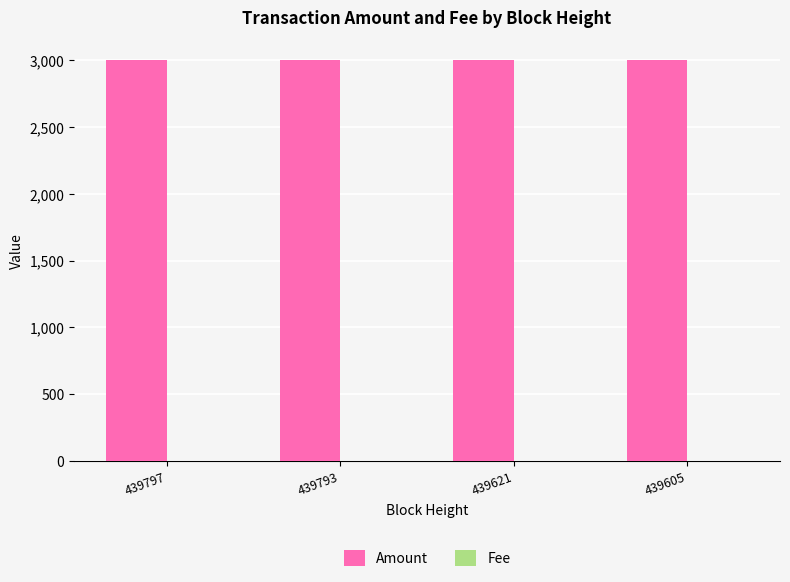

Which series has the largest total across all categories?

Amount